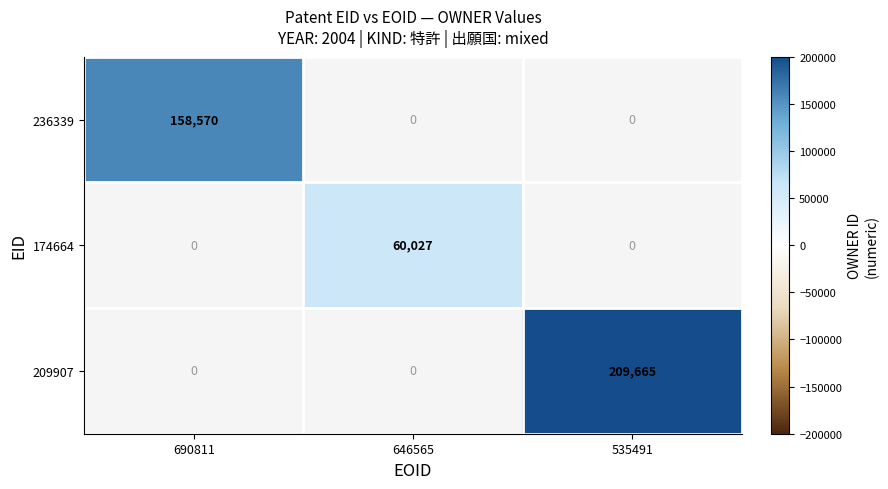

True or false: 236339 has a value of 266838 at 690811.

False